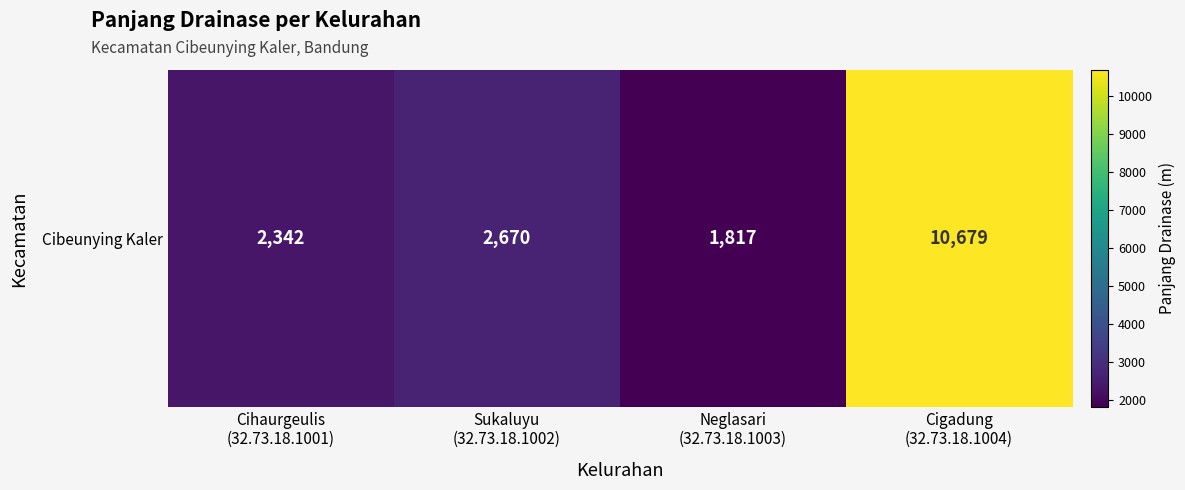

Which category has the highest value across all series?

Cigadung
(32.73.18.1004)